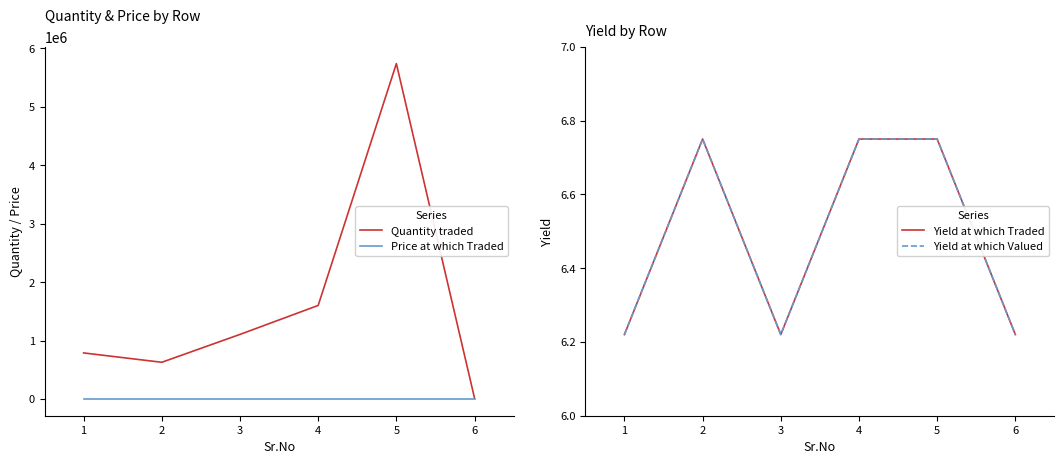

Rank the categories by Quantity traded value from lowest to highest.

6, 2, 1, 3, 4, 5